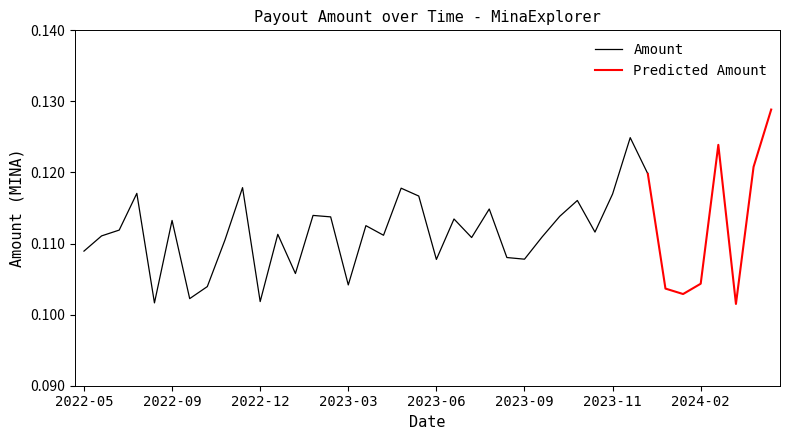

How many values are between 0 and 1?

40